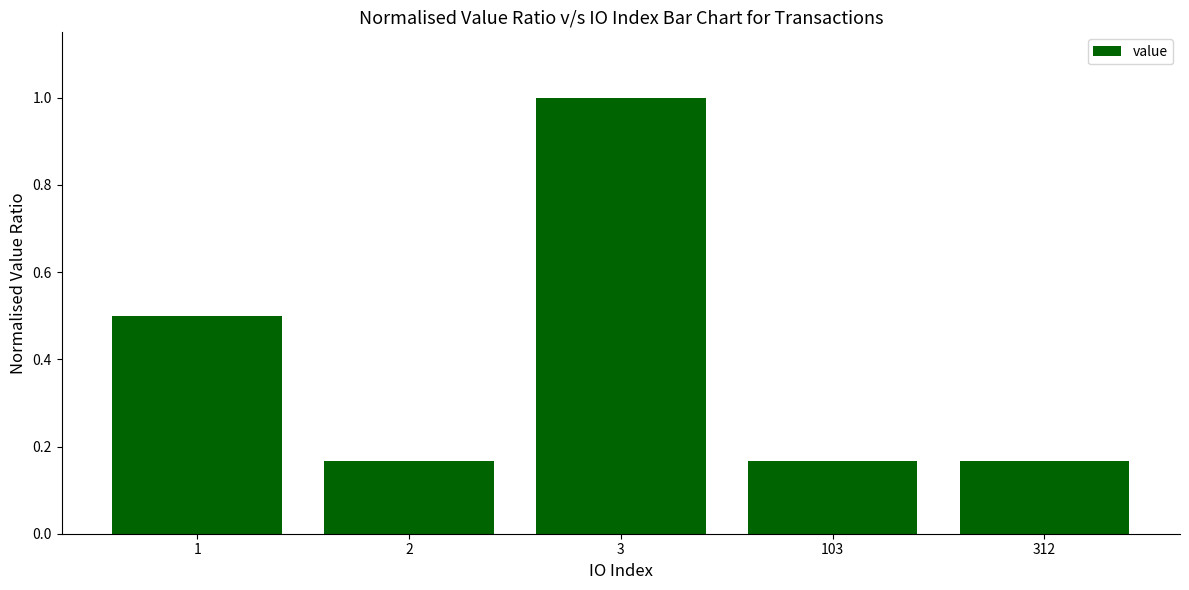

What is the change in value from 3 to 103?

-0.8